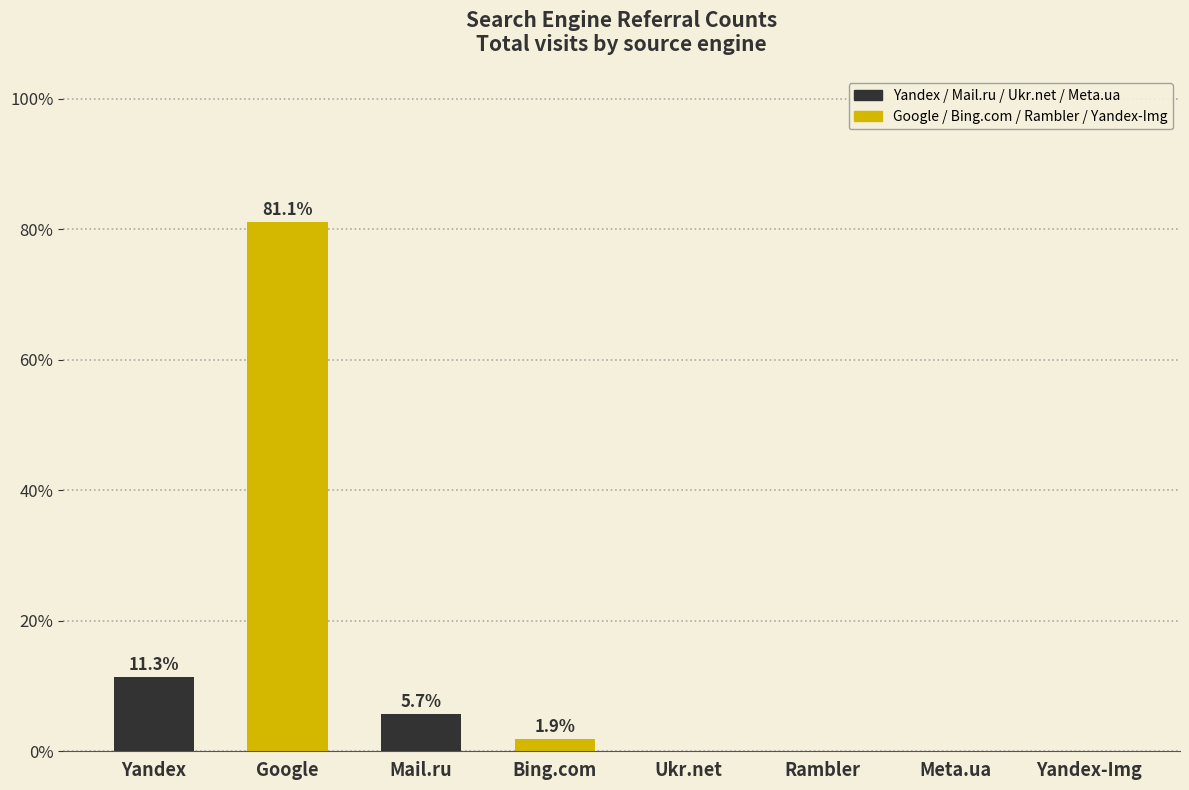

Reading right to left, list all the values displayed in this chart.

Yandex-Img=0.0	Meta.ua=0.0	Rambler=0.0	Ukr.net=0.0	Bing.com=1.9	Mail.ru=5.7	Google=81.1	Yandex=11.3